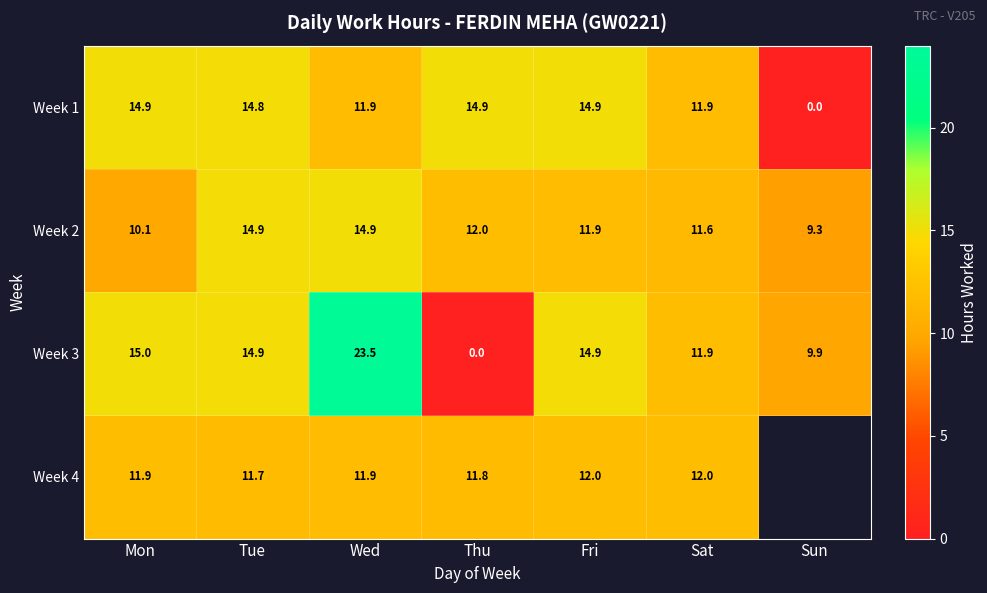

Where is Week 2 nearest to the value 12?

Thu